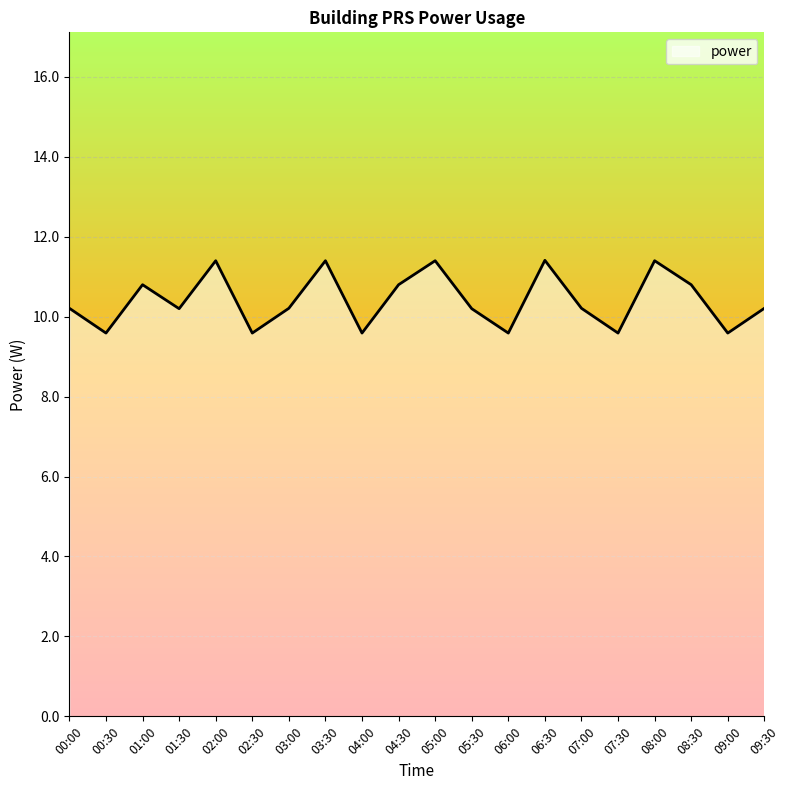

What is the smallest value displayed?

9.6